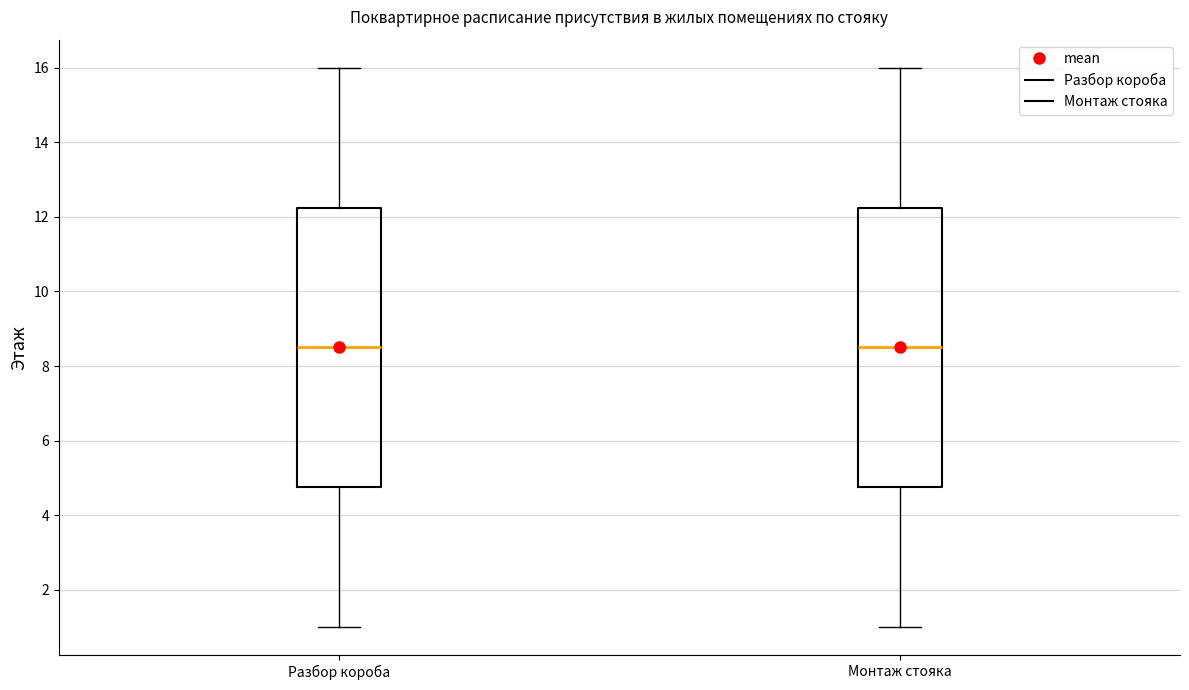

Reading left to right, read every box against the y-axis: the position of its median line, the range the box covers, and the ends of its whiskers. The values are not printed on the chart, so give them approximately, as read against the axis.

Разбор короба: median 8.6, box 4.8 to 12.2, whiskers 1.0 to 16.0
Монтаж стояка: median 8.6, box 4.8 to 12.2, whiskers 1.0 to 16.0